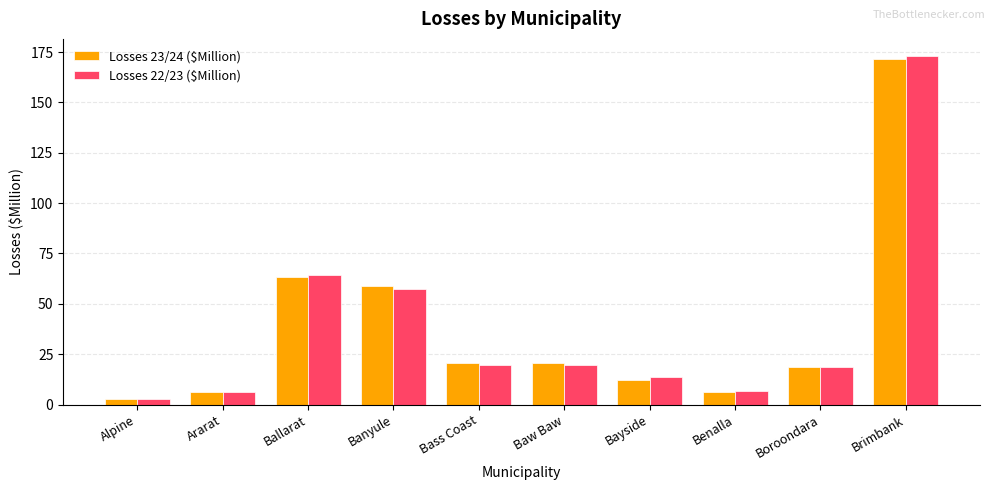

What position from the left is Baw Baw?

6